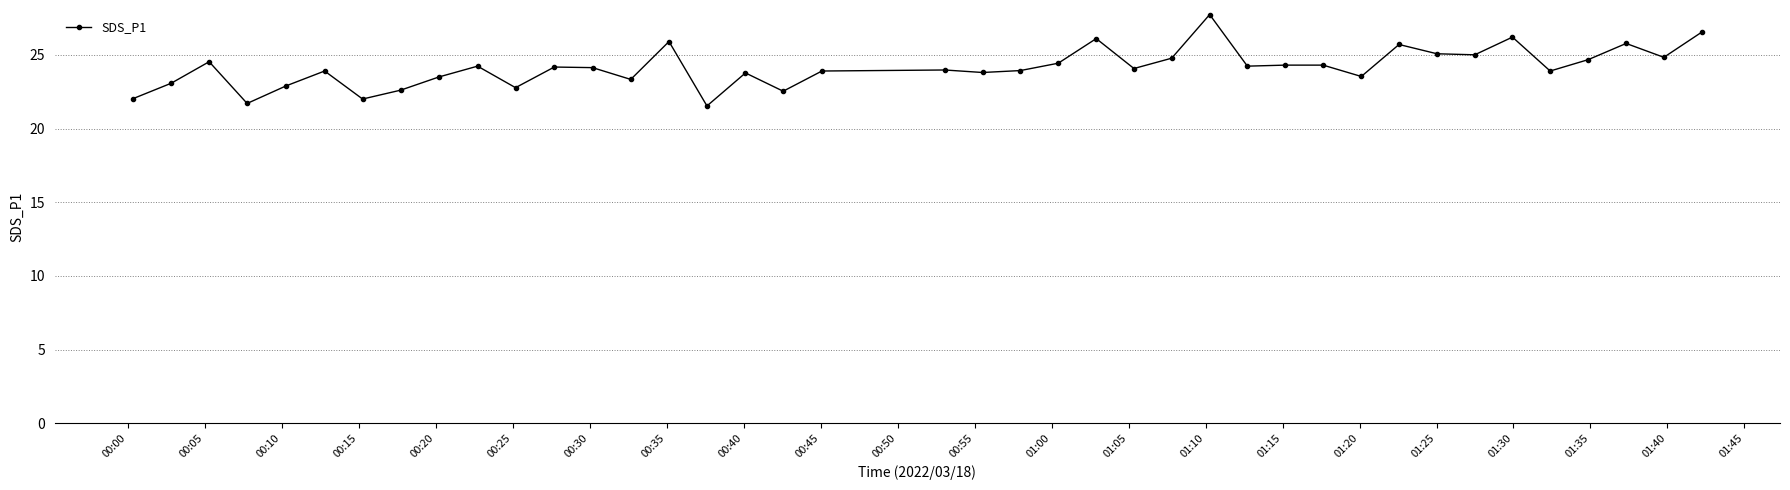

What is the minimum value shown in the chart?

21.5